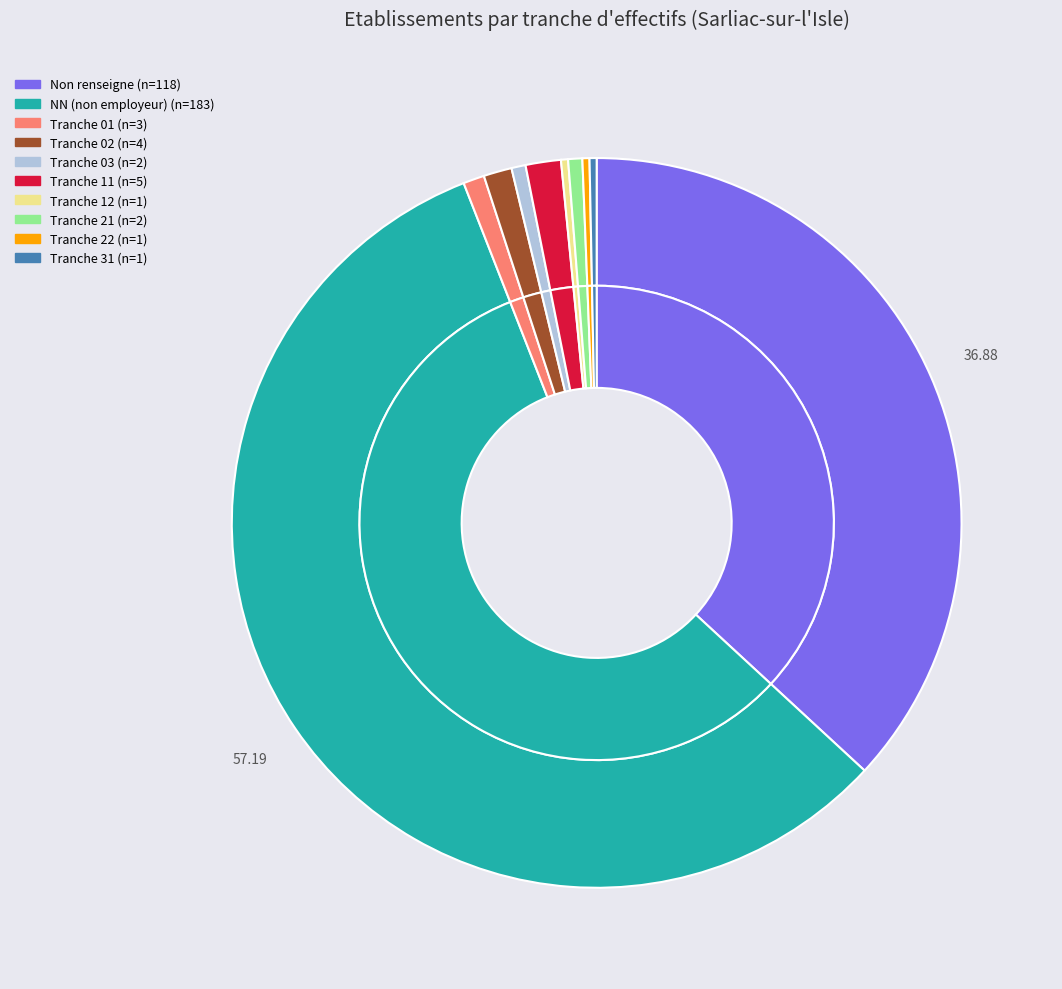

What percentage is the 11 slice, to the nearest percent?

2%